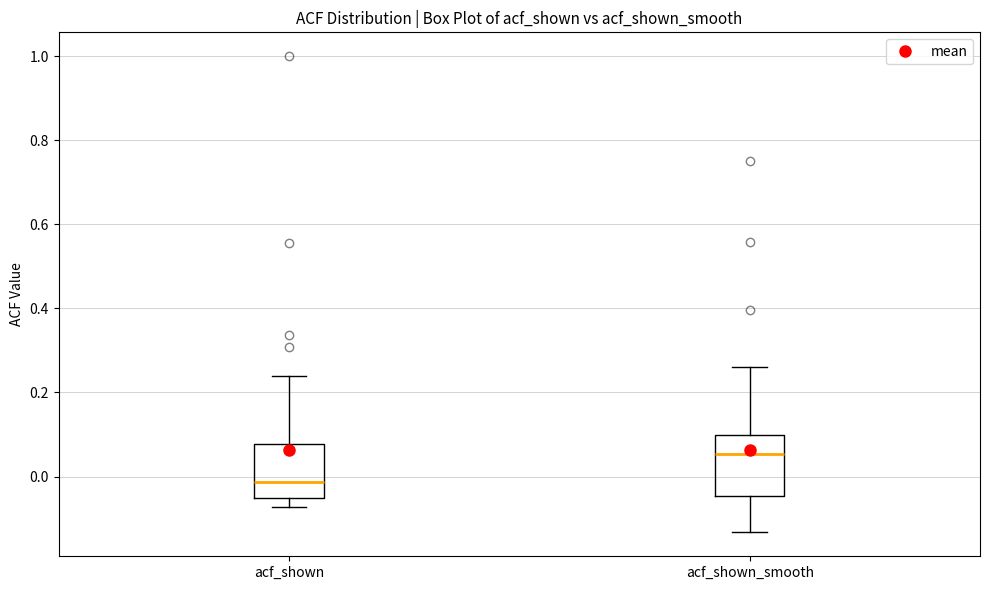

Reading left to right, transcribe this box plot: for each box, give where its median line is, the range the box spans, and where its two whiskers end, as read against the y-axis. The values are not printed on the chart, so give them approximately, as read against the axis.

acf_shown: median -0.02, box -0.06 to 0.08, whiskers -0.08 to 0.24
acf_shown_smooth: median 0.06, box -0.04 to 0.10, whiskers -0.14 to 0.26